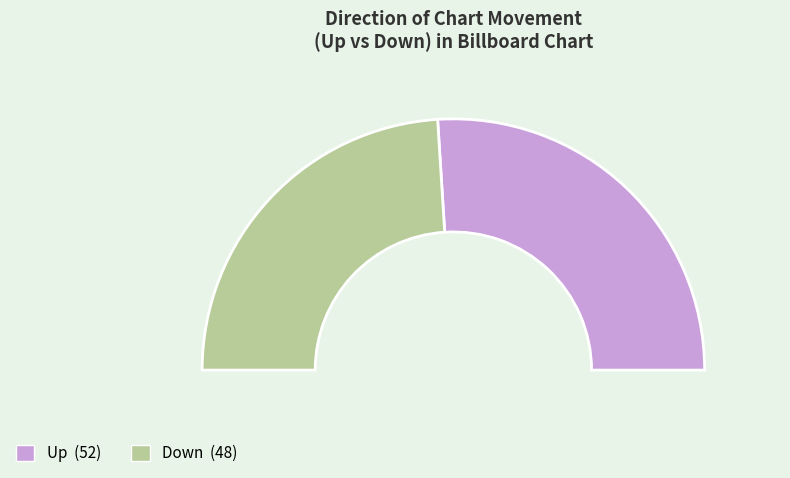

Combined, do up and down account for over 50%?

Yes